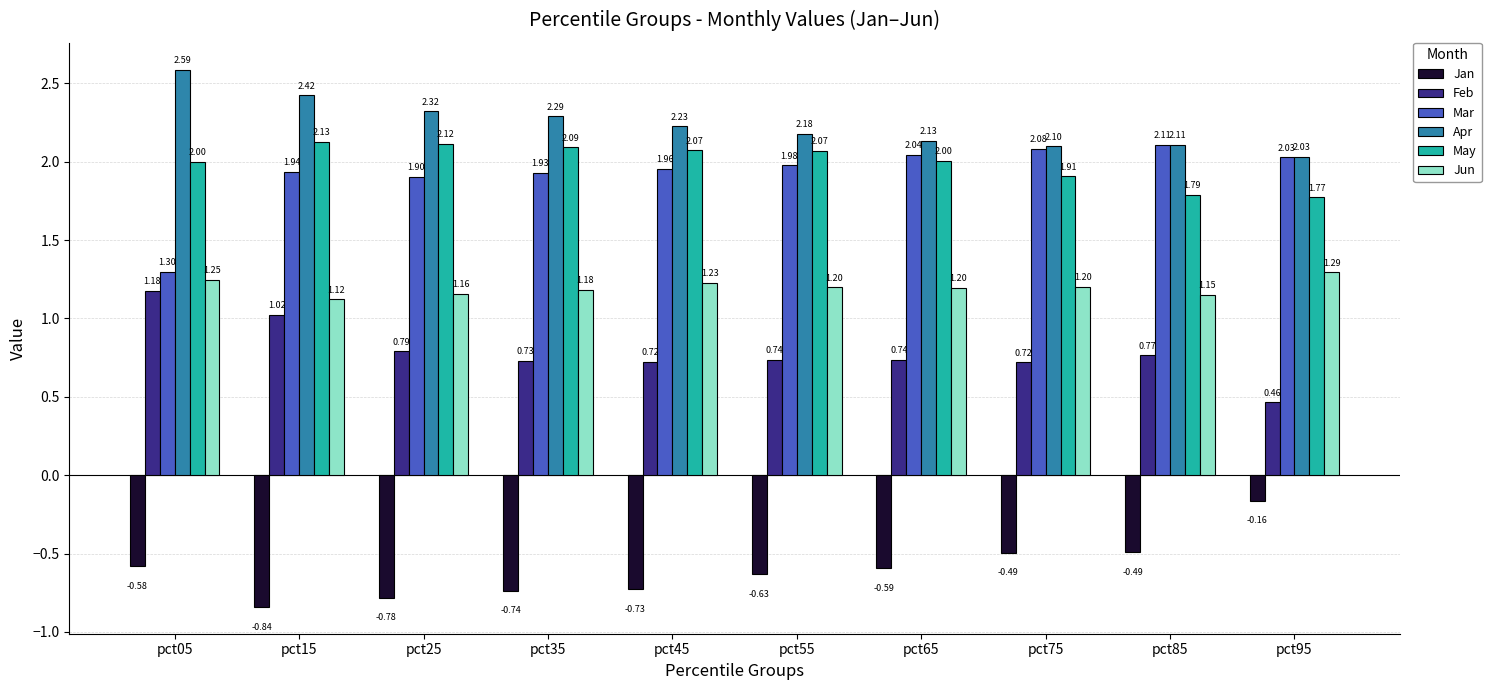

At how many categories does at least one series exceed 1?

10